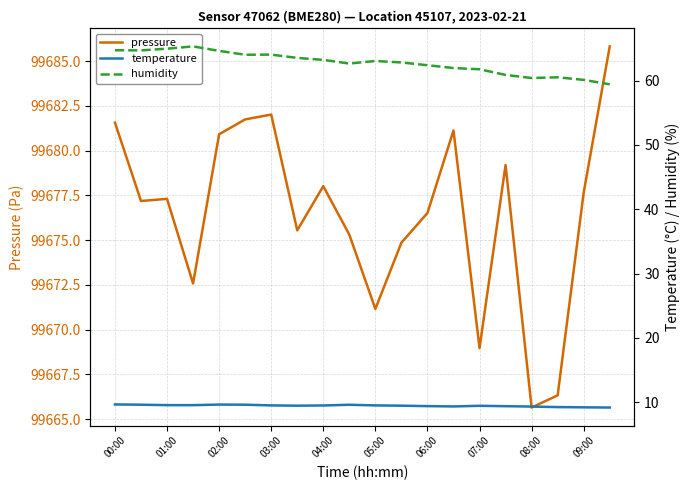

What is the difference between the maximum and second lowest values in the pressure series?

19.5